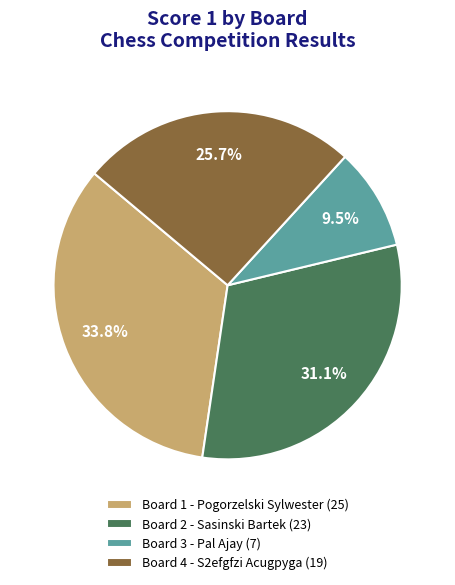

Which slice is the smallest?

Board 3 - Pal Ajay (7)